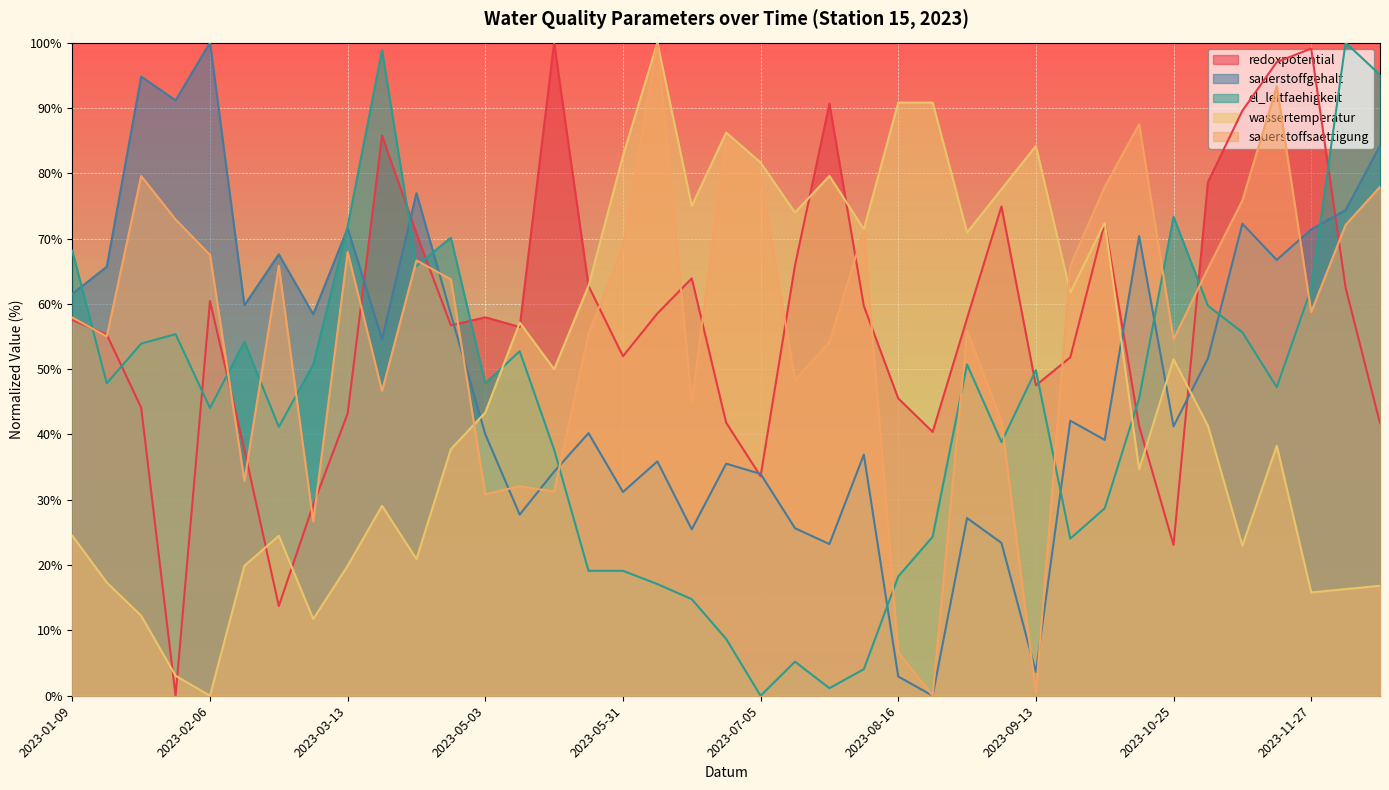

Reading right to left, list all the values displayed in this chart.

redoxpotential: 41.7	62.5	99.1	97.0	89.6	78.6	23.1	41.3	72.4	51.8	47.5	74.9	57.8	40.4	45.5	59.7	90.6	65.9	33.6	41.8	63.9	58.5	52.0	62.7	100.0	56.5	57.9	56.7	70.8	85.8	43.2	29.2	13.7	37.7	60.4	0.0	44.1	55.3	57.5
sauerstoffgehalt: 84.2	74.4	71.4	66.7	72.3	51.6	41.2	70.4	39.2	42.1	3.6	23.4	27.2	0.0	2.9	36.9	23.2	25.6	34.0	35.5	25.5	35.9	31.2	40.2	34.3	27.7	40.0	58.4	76.9	54.6	71.6	58.4	67.6	59.8	100.0	91.2	94.8	65.7	61.5
el_leitfaehigkeit: 95.1	100.0	62.3	47.2	55.7	59.7	73.3	45.5	28.7	24.1	49.9	38.8	50.7	24.3	18.3	4.1	1.2	5.2	0.0	8.7	14.8	17.1	19.1	19.1	37.7	52.8	47.8	70.1	65.8	98.8	71.9	50.7	41.2	54.2	44.1	55.4	53.9	47.8	68.1
wassertemperatur: 16.8	16.3	15.8	38.3	23.0	41.3	51.5	34.7	72.4	61.7	84.2	77.6	70.9	90.8	90.8	71.4	79.6	74.0	81.6	86.2	75.0	100.0	82.7	62.8	50.0	57.1	43.4	37.8	20.9	29.1	19.9	11.7	24.5	19.9	0.0	3.1	12.2	17.3	24.5
sauerstoffsaettigung: 77.9	72.1	58.7	93.3	75.8	65.4	54.6	87.5	77.9	65.8	0.4	42.1	55.8	0.0	6.7	71.2	54.2	48.3	79.6	85.4	45.0	100.0	68.8	55.4	31.2	32.1	30.8	63.7	66.7	46.7	67.9	26.7	65.8	32.9	67.5	72.9	79.6	55.0	57.9